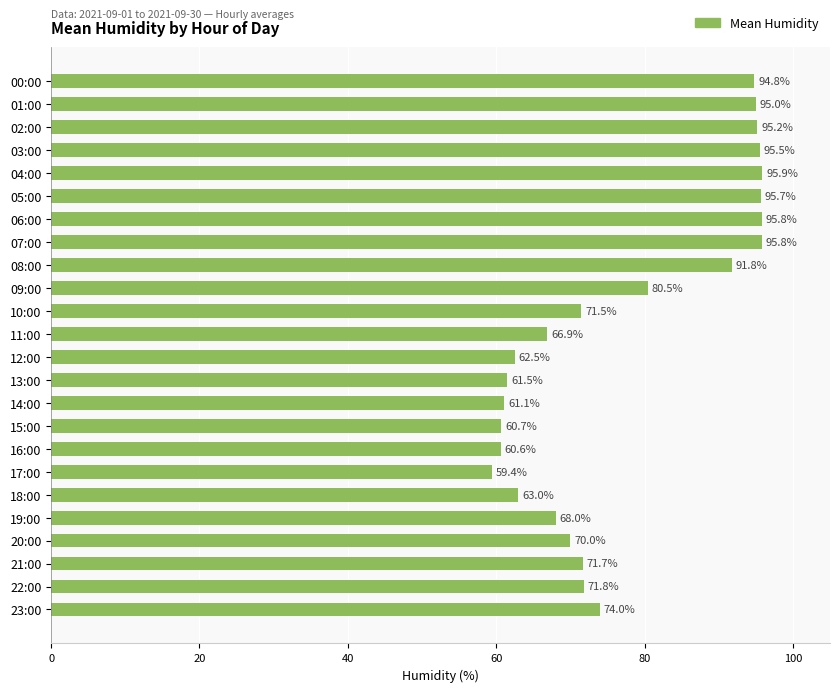

At which label is the value closest to 77?

23:00